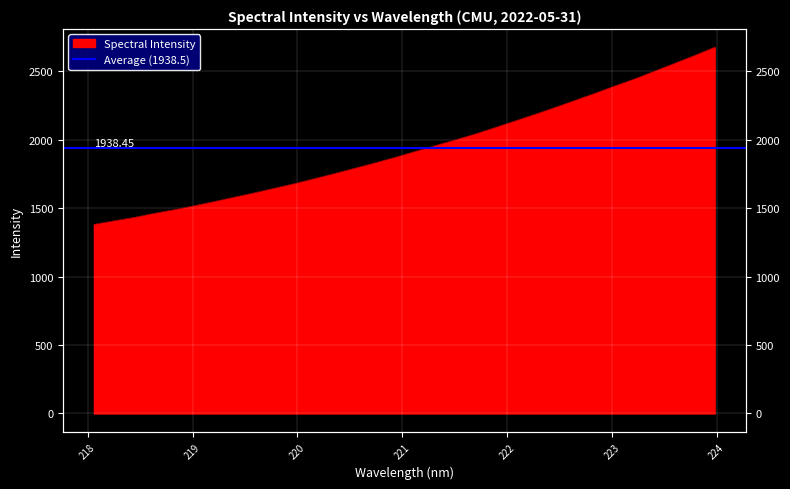

What is the change in value from 219.3979 to 221.3083?

+375.2